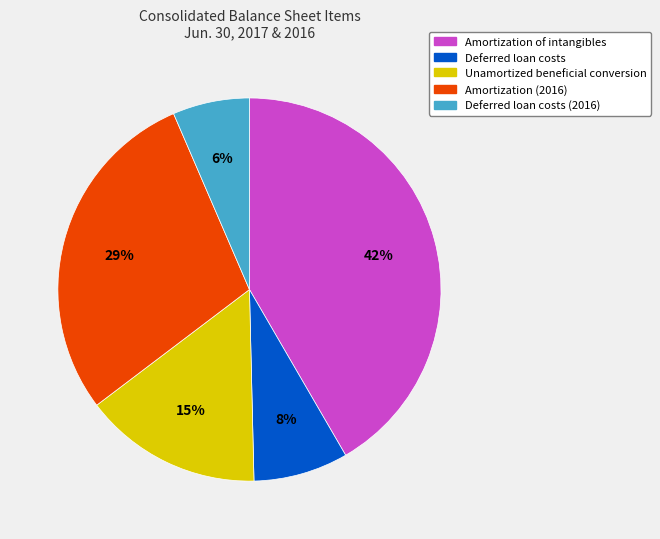

Which category has the biggest portion of the pie?

Amortization of intangibles